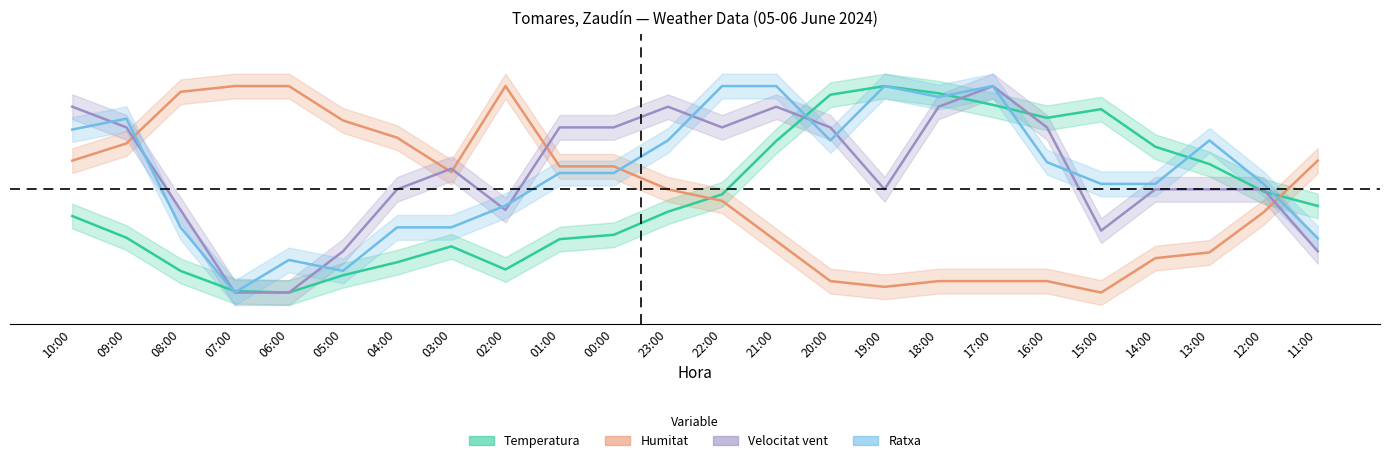

What is the label of the 1st point from the right?

11:00